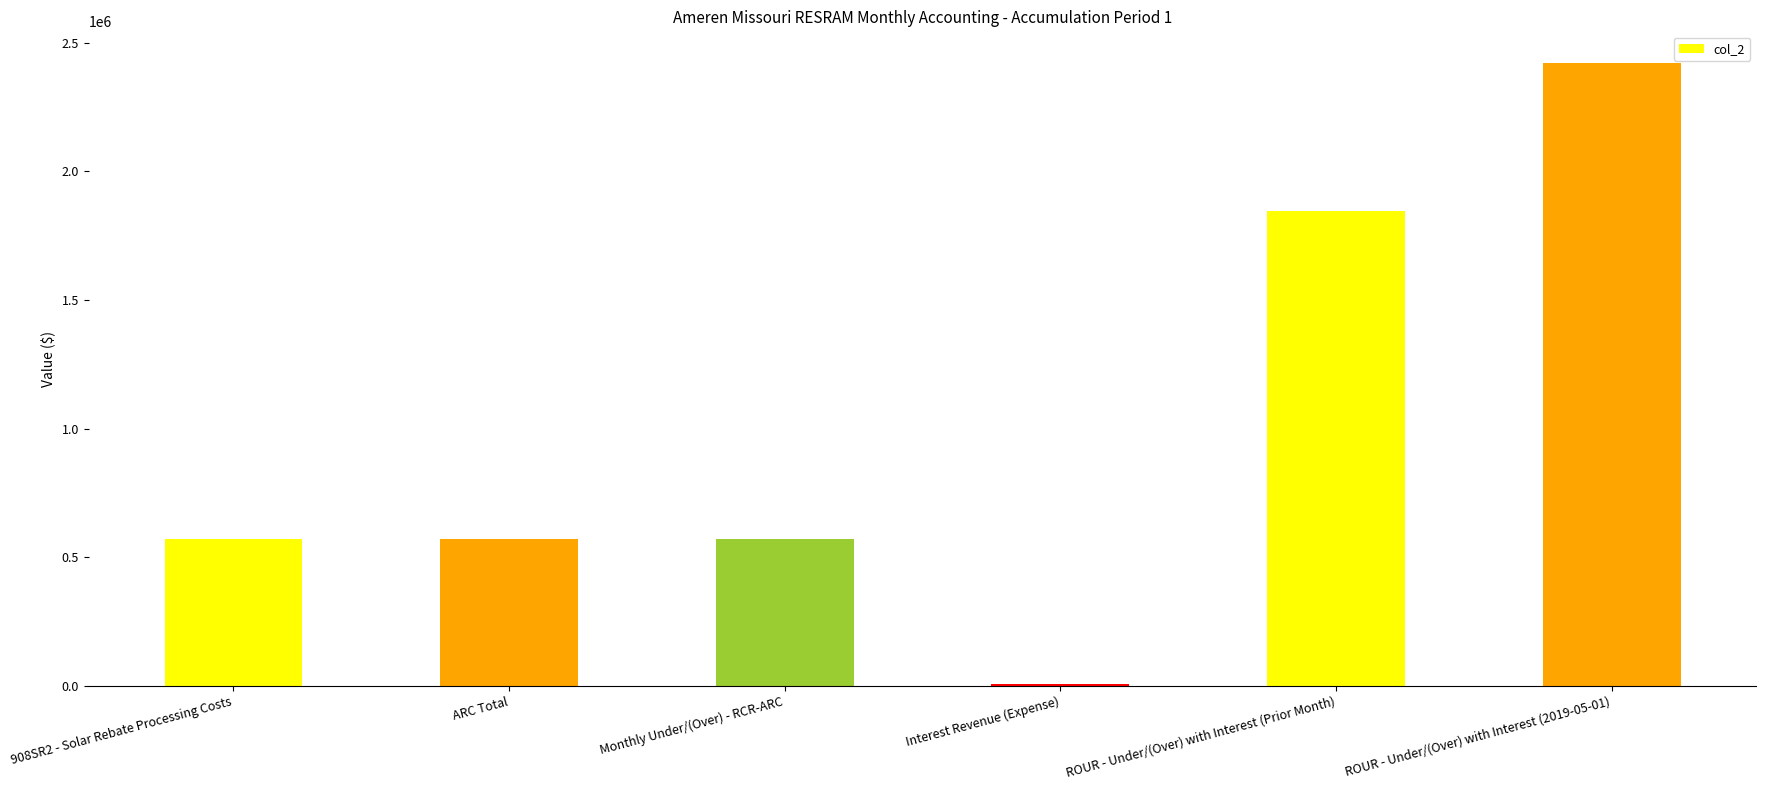

Is it true that the value at 908SR2 - Solar Rebate Processing Costs is 237569.1?

False